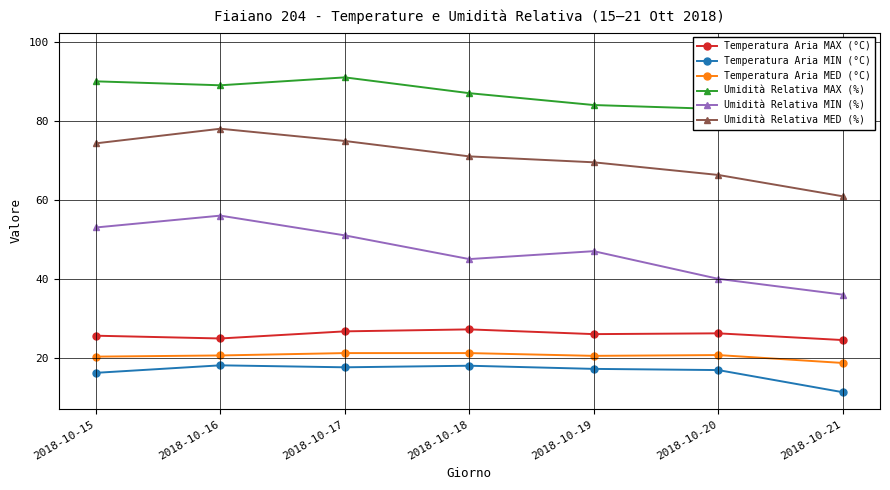

Where is the first local minimum for Umidità Relativa MIN (%)?

2018-10-18